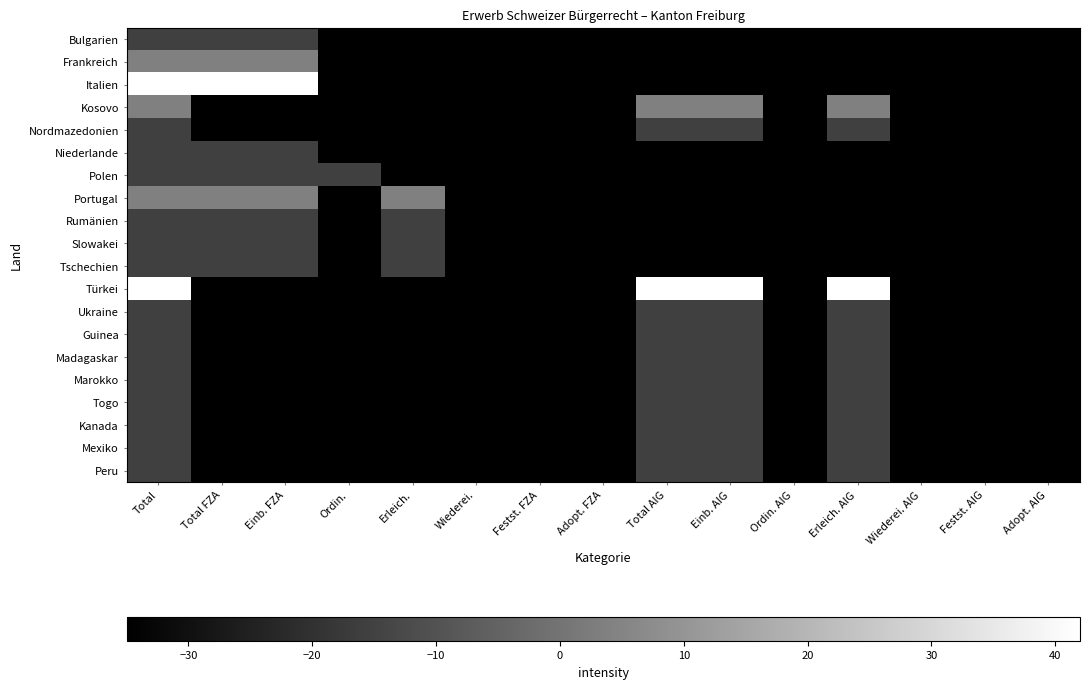

Which has a higher value, Total AIG or Wiederei.?

Total AIG